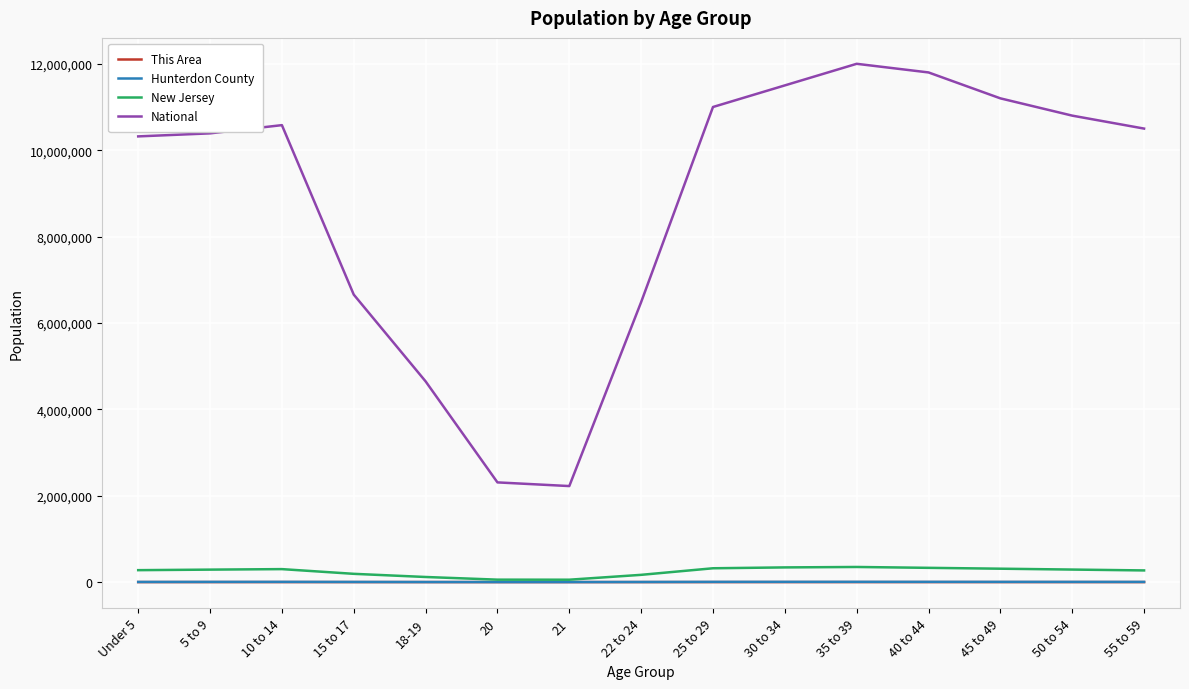

Is this an area chart (filled region under the line)?

No